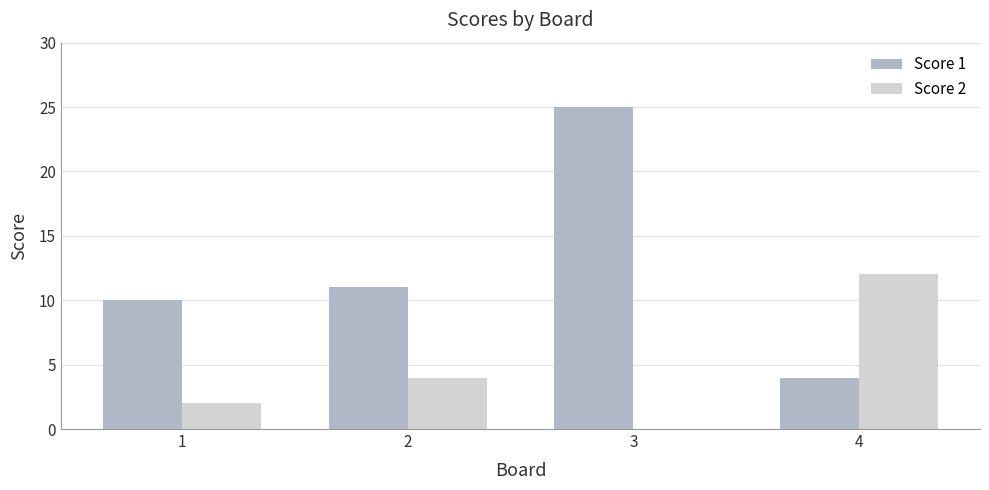

Reading right to left, extract all data points from this chart.

Score 1: 4=4	3=25	2=11	1=10
Score 2: 4=12	3=0	2=4	1=2